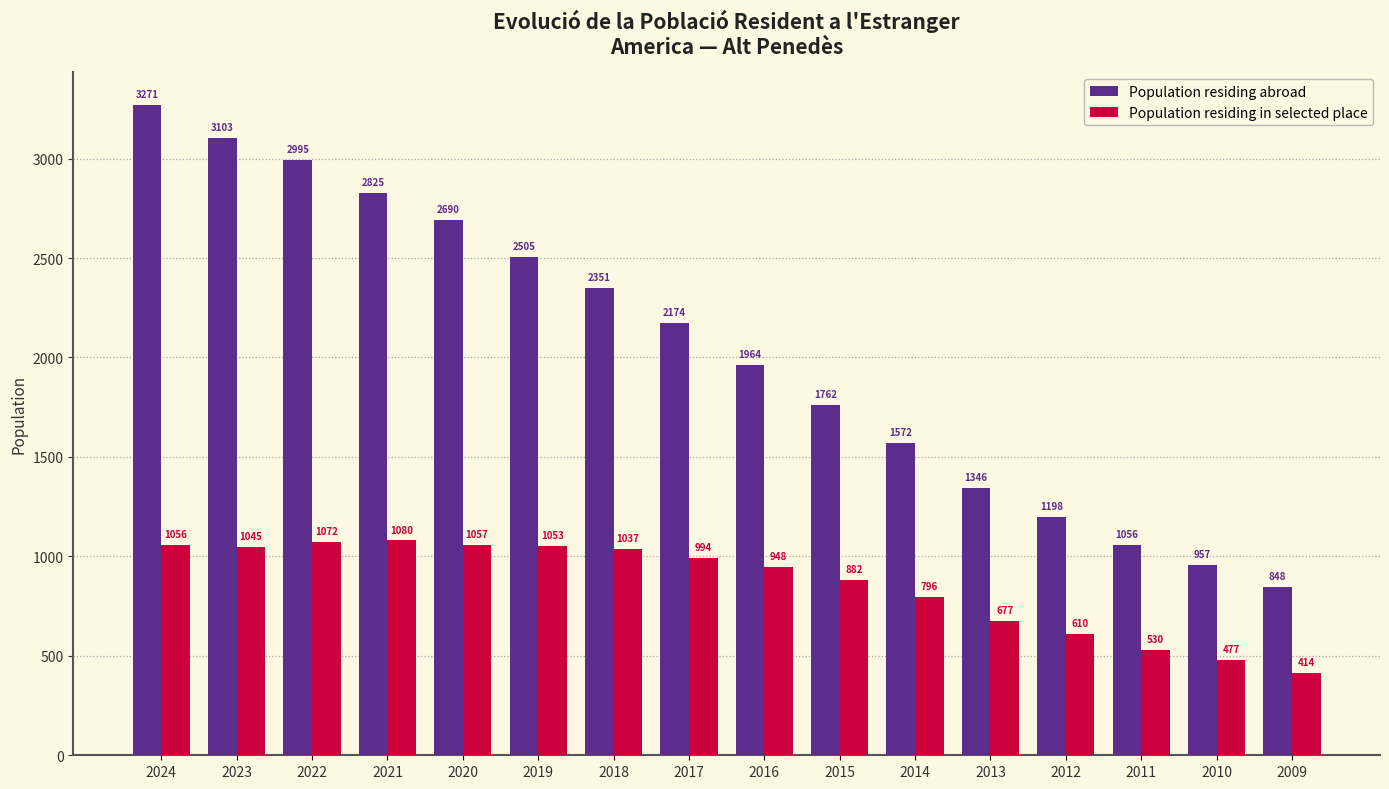

Which category has the lowest value across all series?

2009